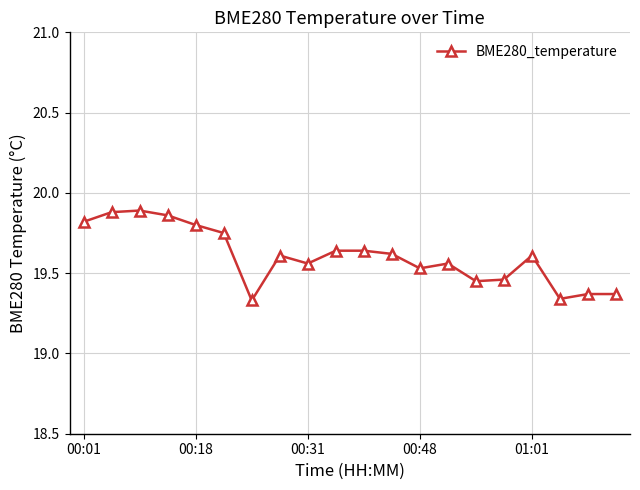

Is this an area chart (filled region under the line)?

No